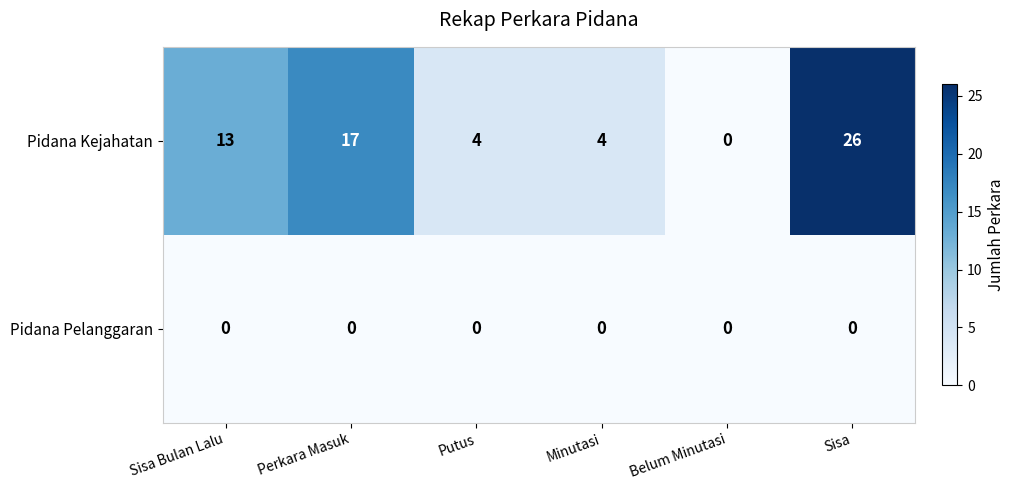

True or false: Pidana Kejahatan has a value of 4 at Putus.

True